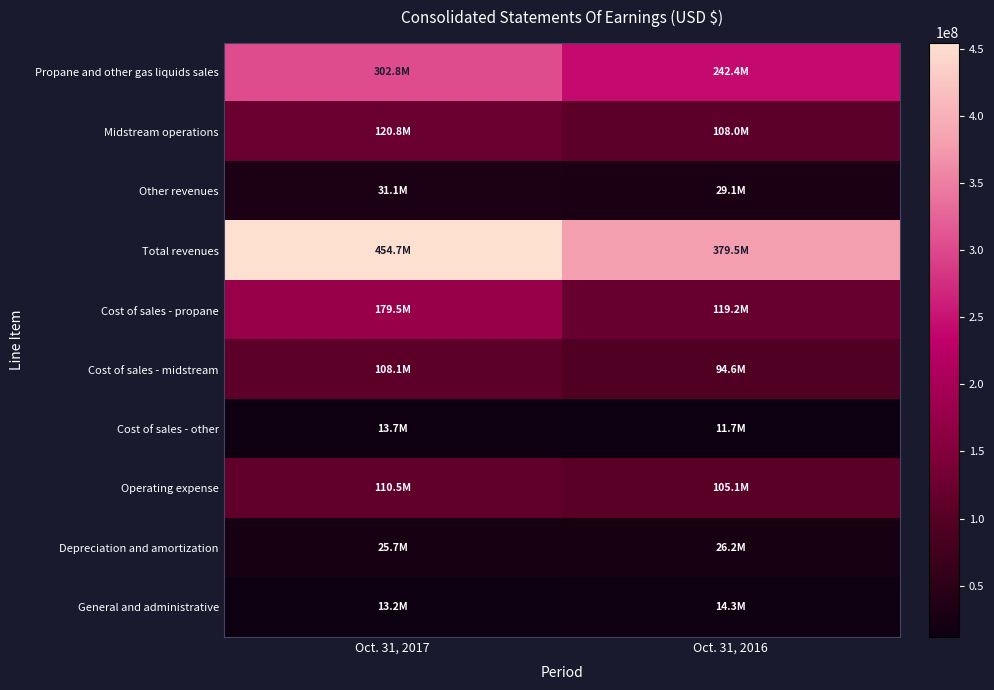

Reading left to right, extract all data points from this chart.

Propane and other gas liquids sales: Oct. 31, 2017=302758000	Oct. 31, 2016=242399000
Midstream operations: Oct. 31, 2017=120760000	Oct. 31, 2016=108044000
Other revenues: Oct. 31, 2017=31137000	Oct. 31, 2016=29099000
Total revenues: Oct. 31, 2017=454655000	Oct. 31, 2016=379542000
Cost of sales - propane: Oct. 31, 2017=179515000	Oct. 31, 2016=119212000
Cost of sales - midstream: Oct. 31, 2017=108125000	Oct. 31, 2016=94642000
Cost of sales - other: Oct. 31, 2017=13702000	Oct. 31, 2016=11746000
Operating expense: Oct. 31, 2017=110462000	Oct. 31, 2016=105086000
Depreciation and amortization: Oct. 31, 2017=25732000	Oct. 31, 2016=26202000
General and administrative: Oct. 31, 2017=13164000	Oct. 31, 2016=14269000